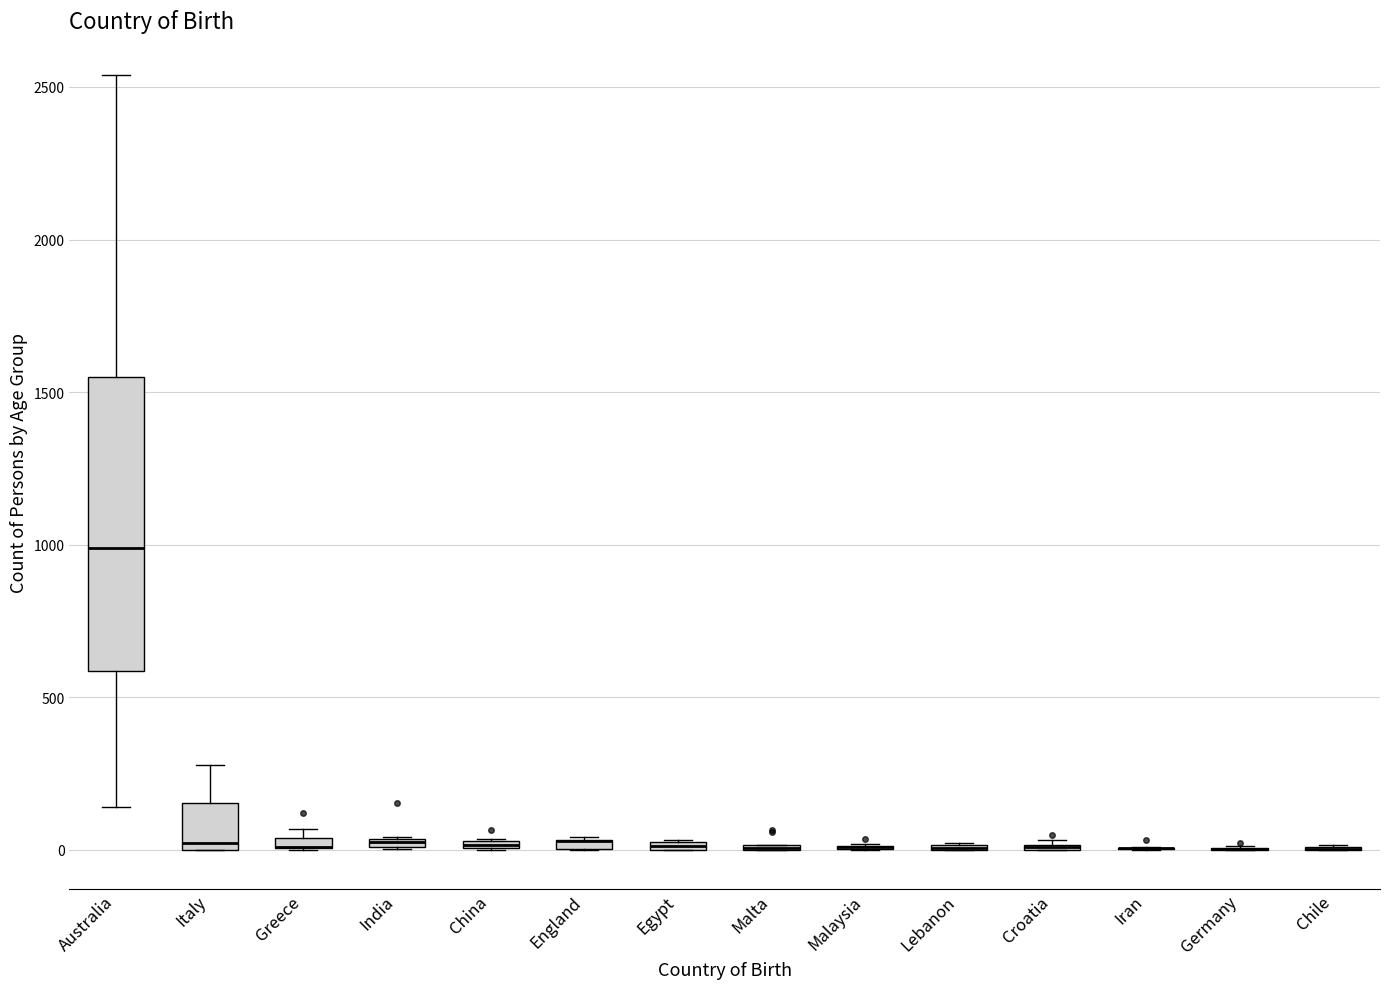

Which box is the tallest, from its lower edge to its upper edge?

Australia